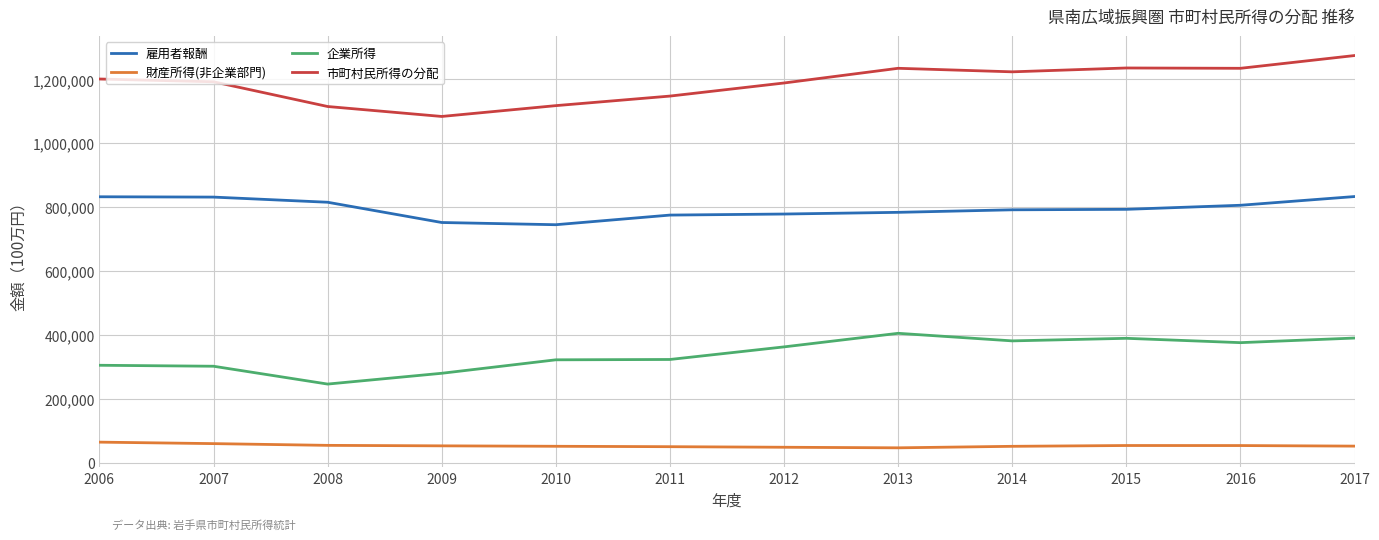

True or false: 市町村民所得の分配 and 財産所得(非企業部門) cross at least once.

False